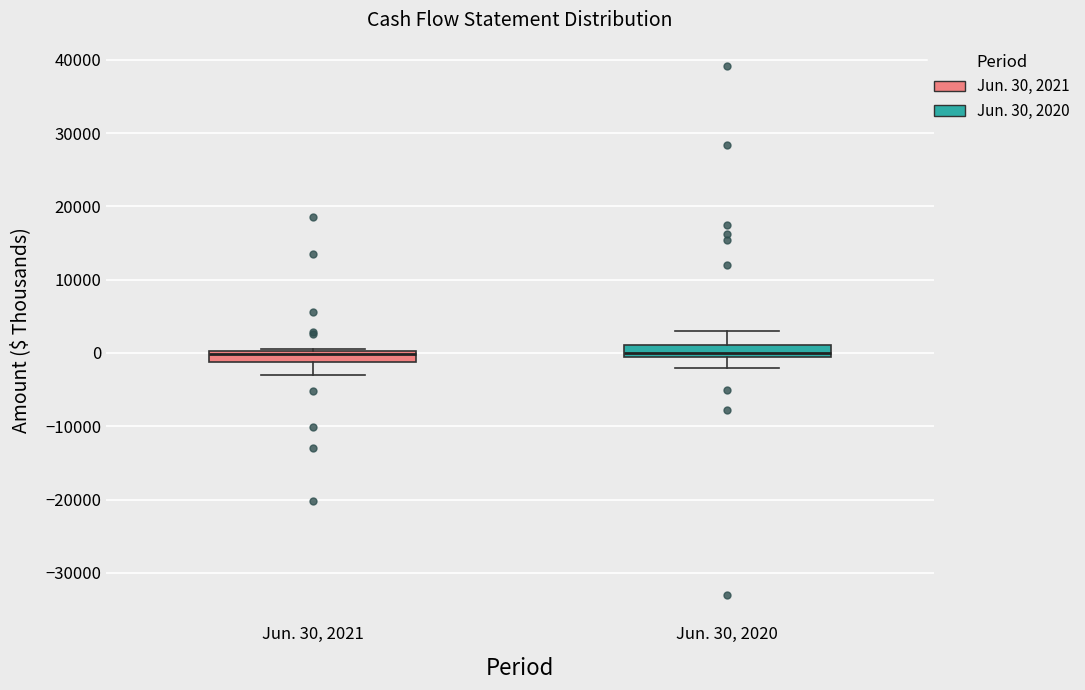

Reading left to right, read every box against the y-axis: the position of its median line, the range the box covers, and the ends of its whiskers. The values are not printed on the chart, so give them approximately, as read against the axis.

Jun. 30, 2021: median 0 (just below the box's upper edge), box -1000 to 0, whiskers -3000 to 1000
Jun. 30, 2020: median 0, box -1000 to 1000, whiskers -2000 to 3000